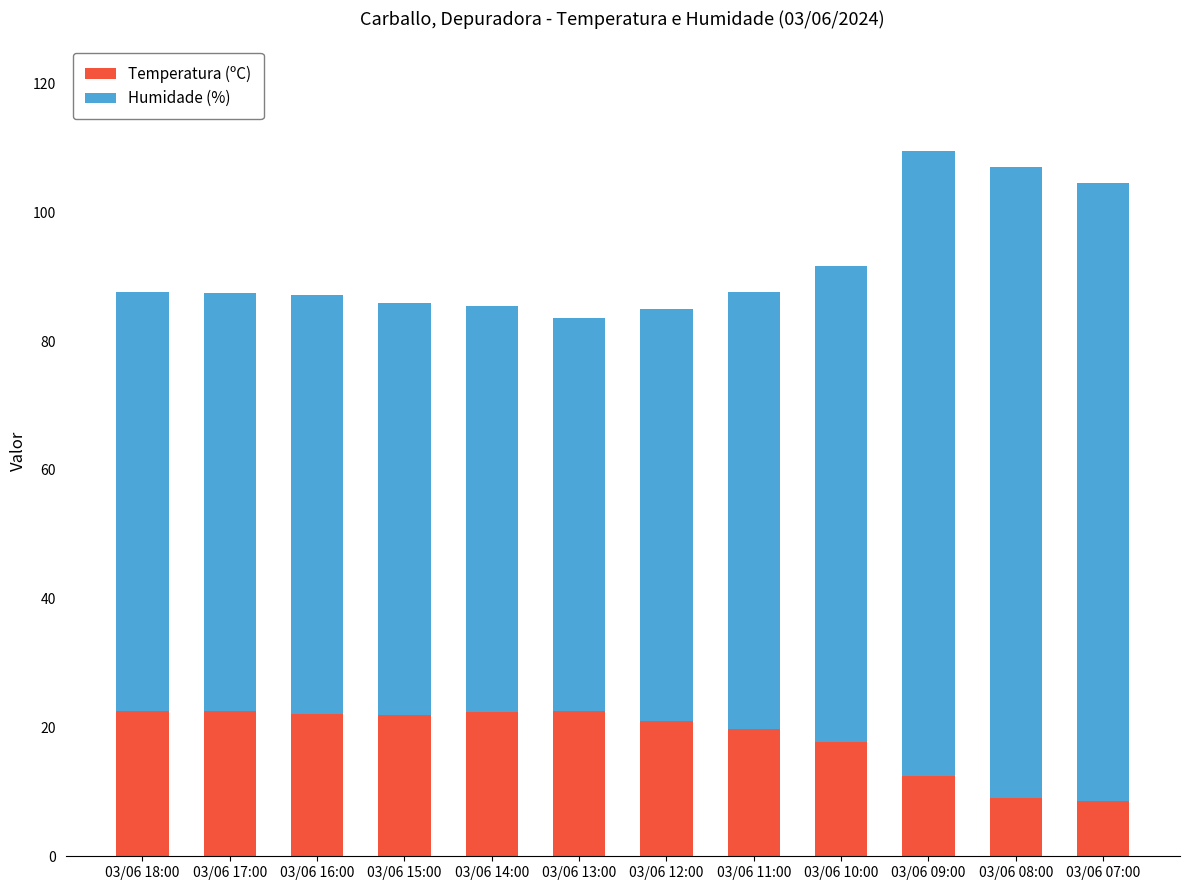

What is the maximum value for Temperatura (ºC)?

22.6